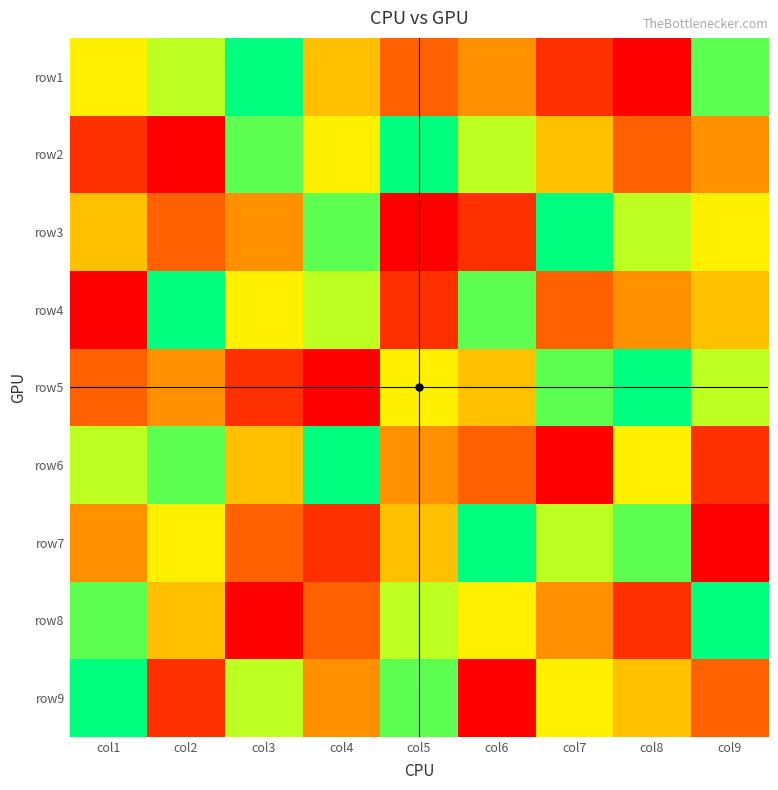

How many series are shown in this chart?

9